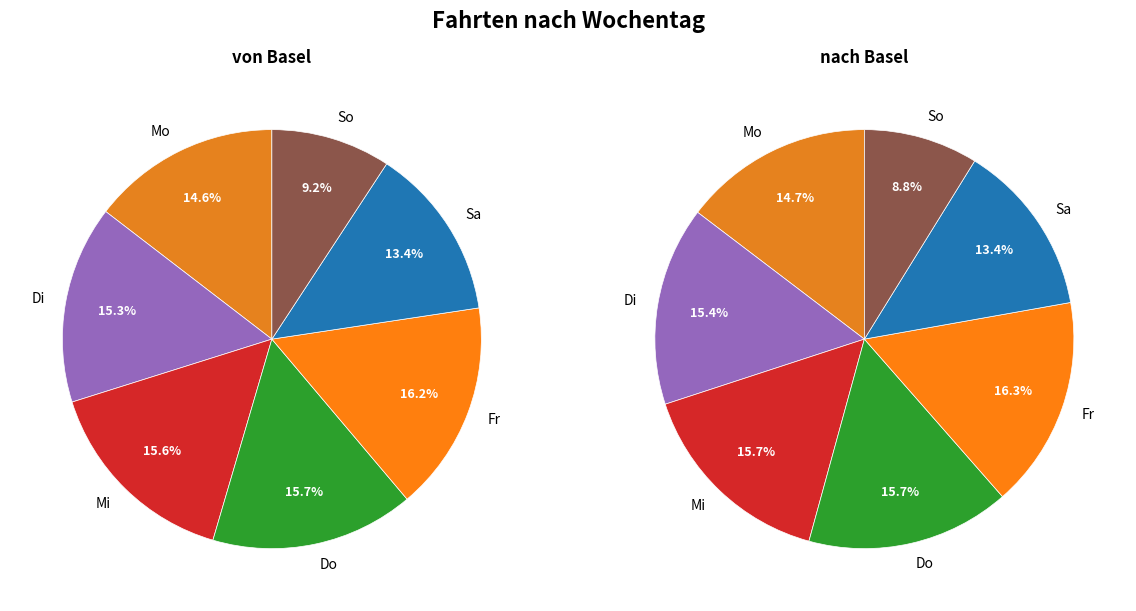

Is Di the majority of the pie?

No